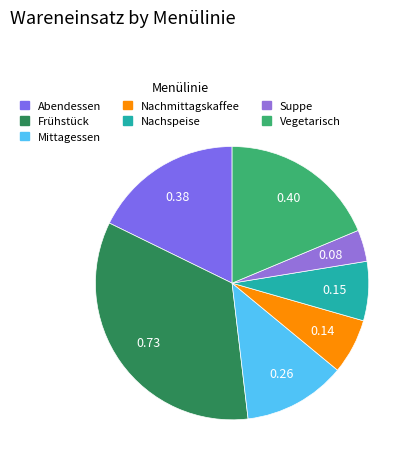

How many segments does this pie chart have?

7